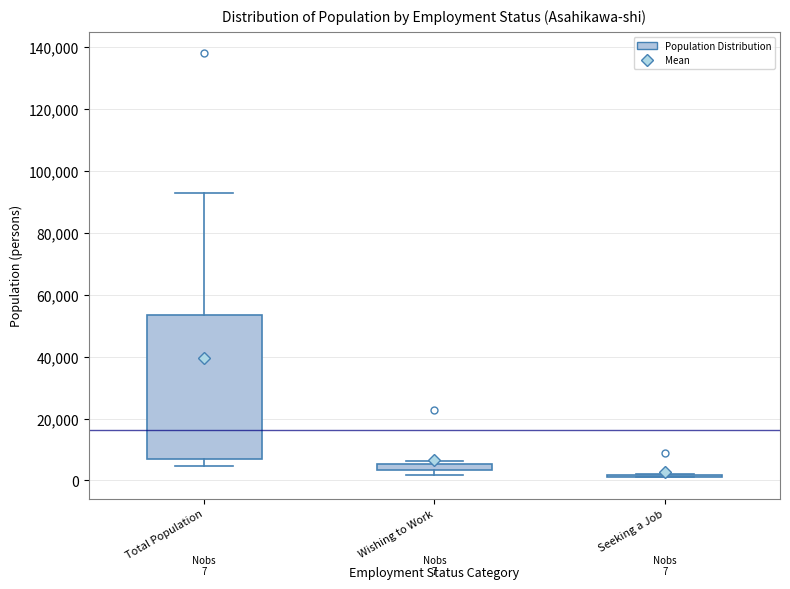

Which box is the tallest, from its lower edge to its upper edge?

Total Population